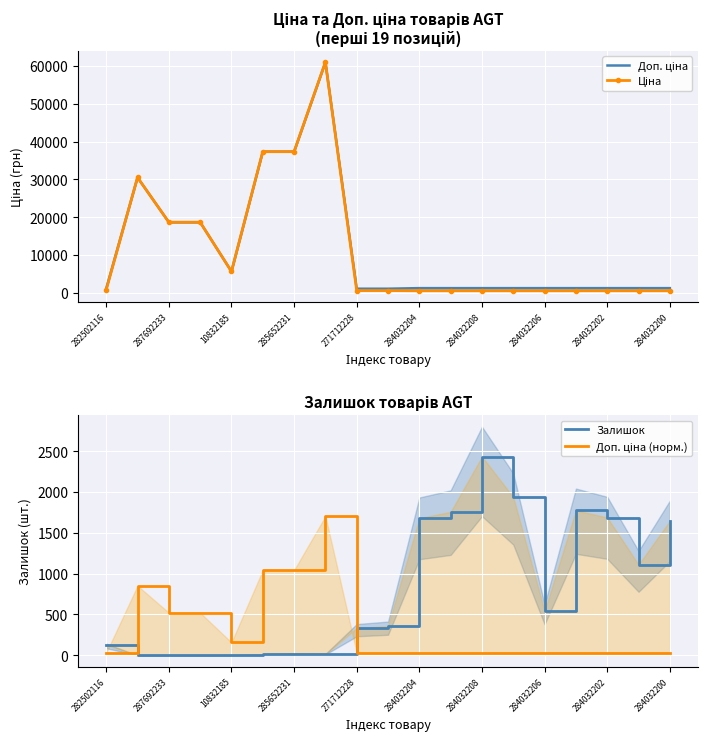

What is the total value across all series at 271712228?

2023.4